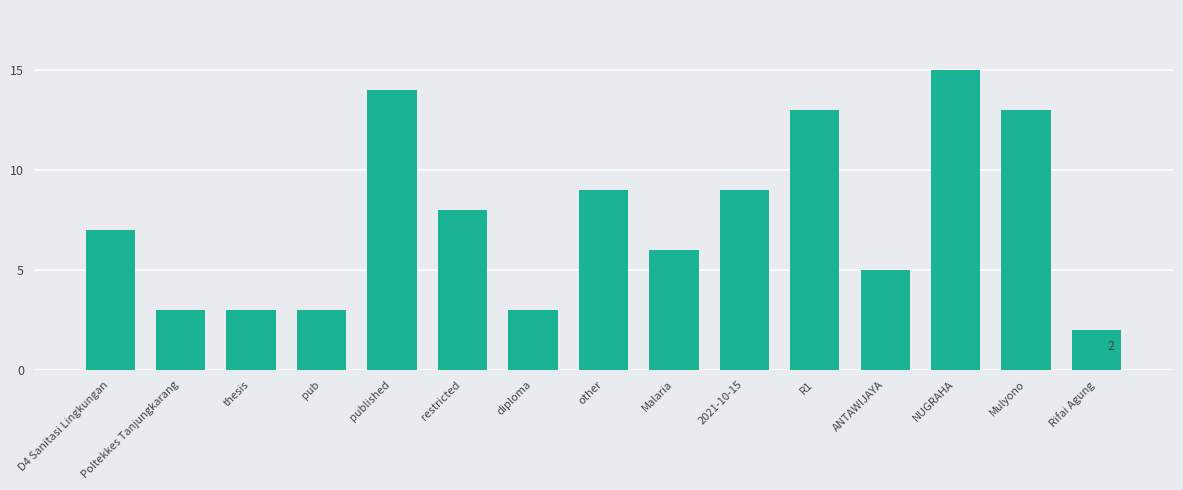

What is the ratio of the value at Poltekkes Tanjungkarang to the value at other?

0.3